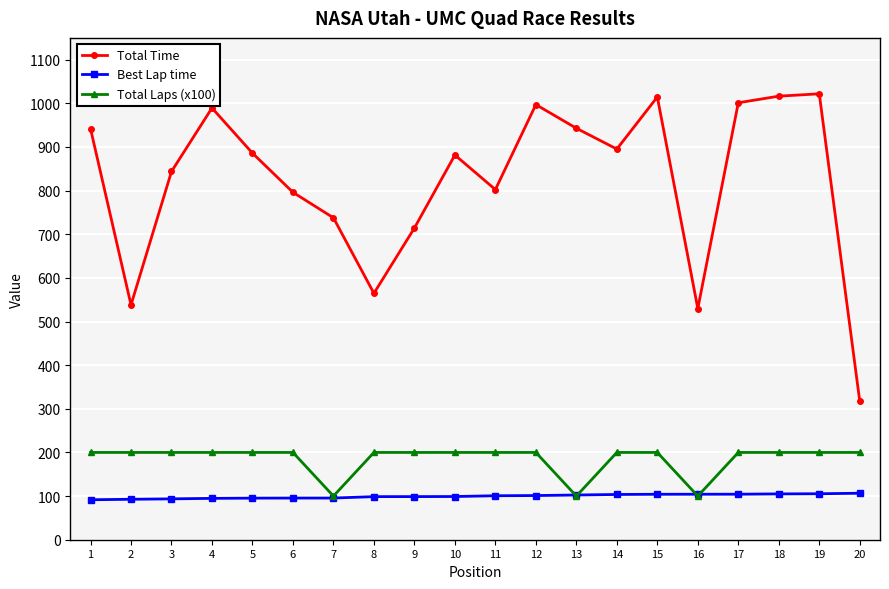

Is the value of Best Lap time at 2 greater than the value of Total Time at 12?

No